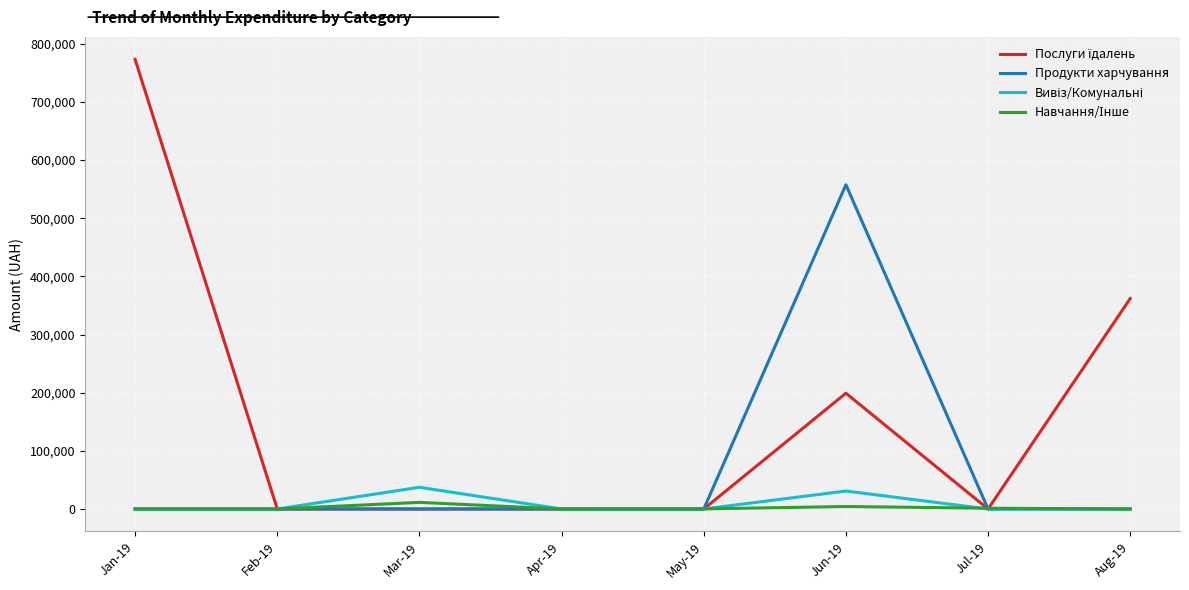

How many distinct data groups are displayed?

4